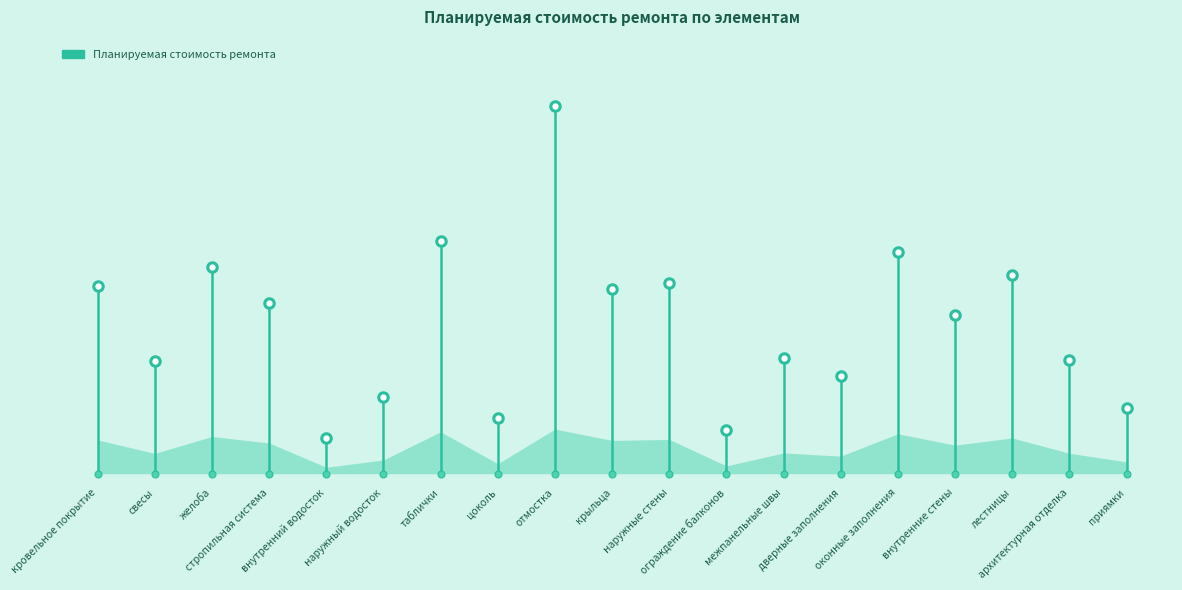

True or false: the data shows 6304.7 at кровельное покрытие.

True